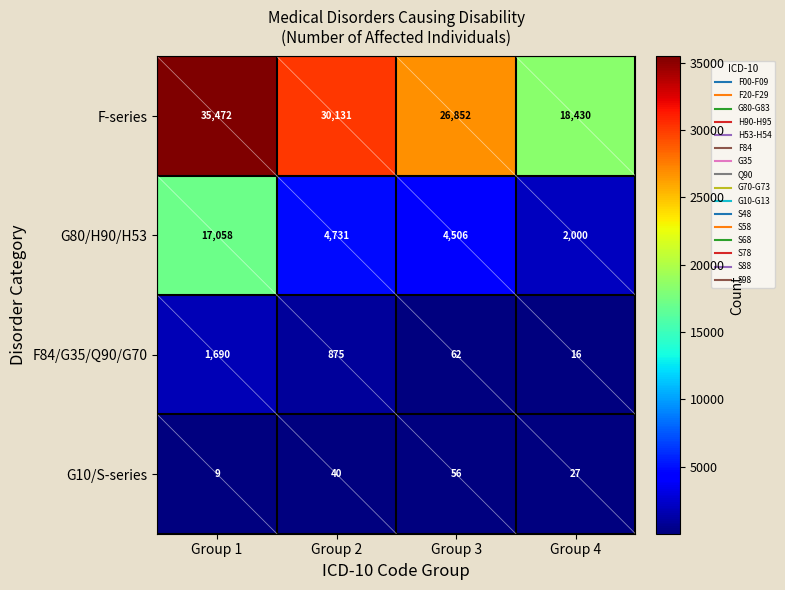

Which series has the largest total across all categories?

F-series